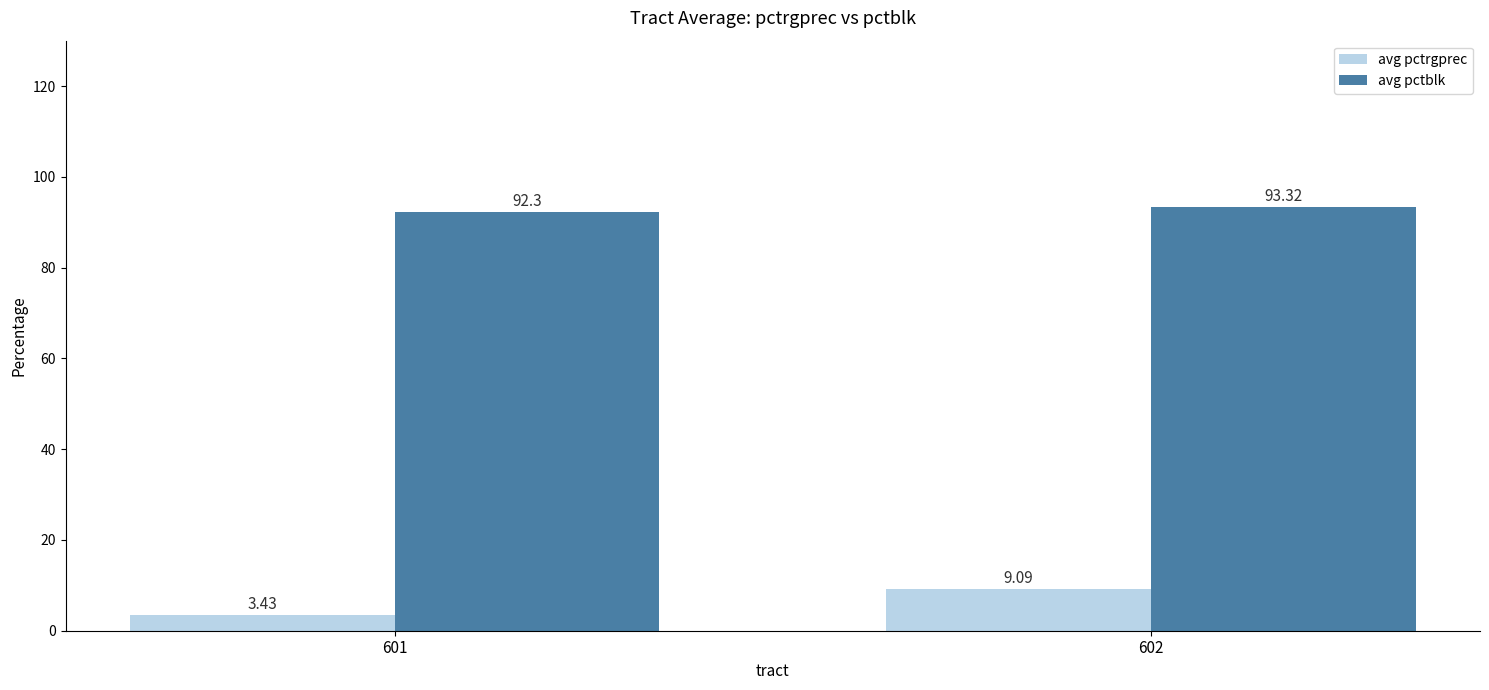

What is the difference between the highest and lowest values at 601?

88.9